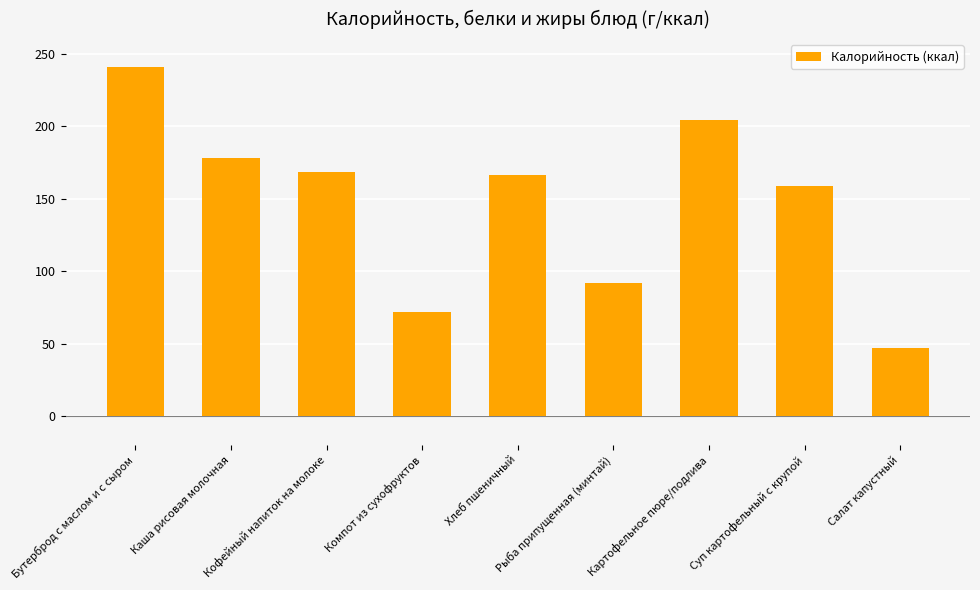

The chart shows a value of 46 at Рыба припущенная (минтай). True or false?

False